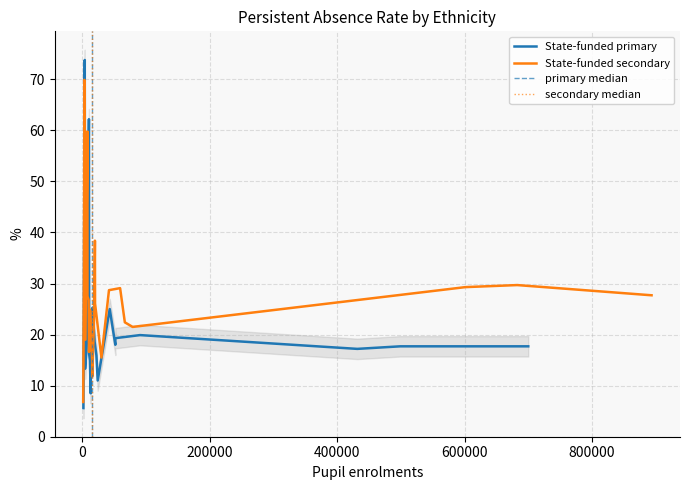

The value of State-funded secondary at Gypsy Roma is 18.7. True or false?

False